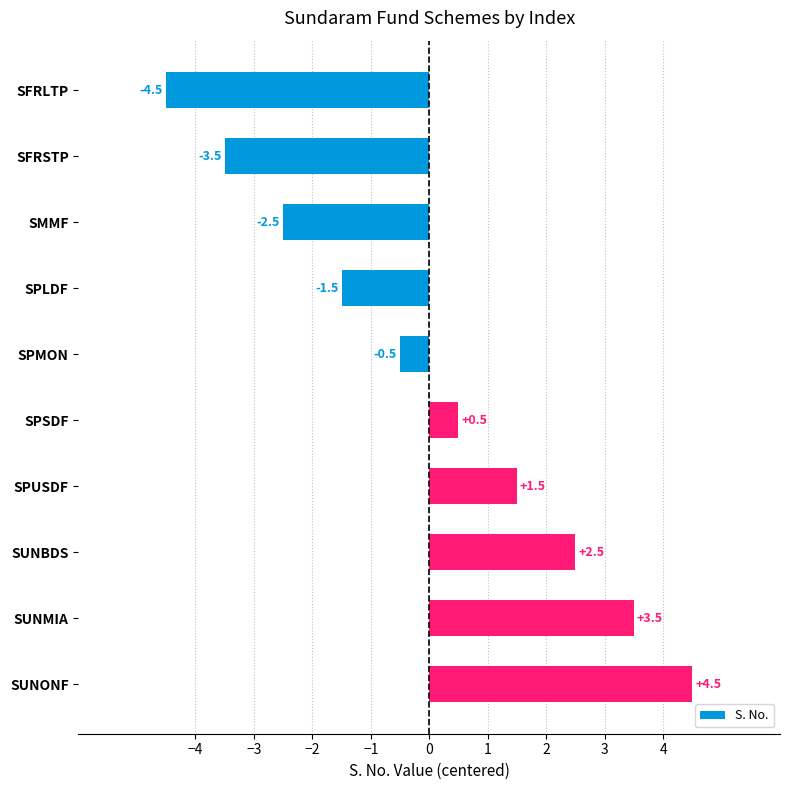

Reading top to bottom, list all the values displayed in this chart.

SFRLTP=-4.5	SFRSTP=-3.5	SMMF=-2.5	SPLDF=-1.5	SPMON=-0.5	SPSDF=0.5	SPUSDF=1.5	SUNBDS=2.5	SUNMIA=3.5	SUNONF=4.5